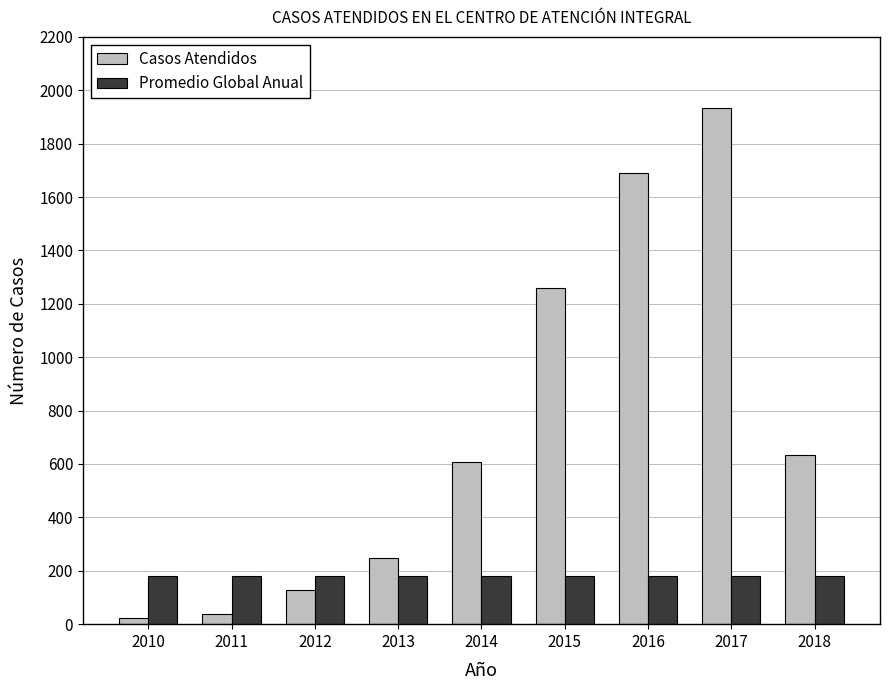

List the series in order of their peak value, lowest first.

Promedio Global Anual, Casos Atendidos